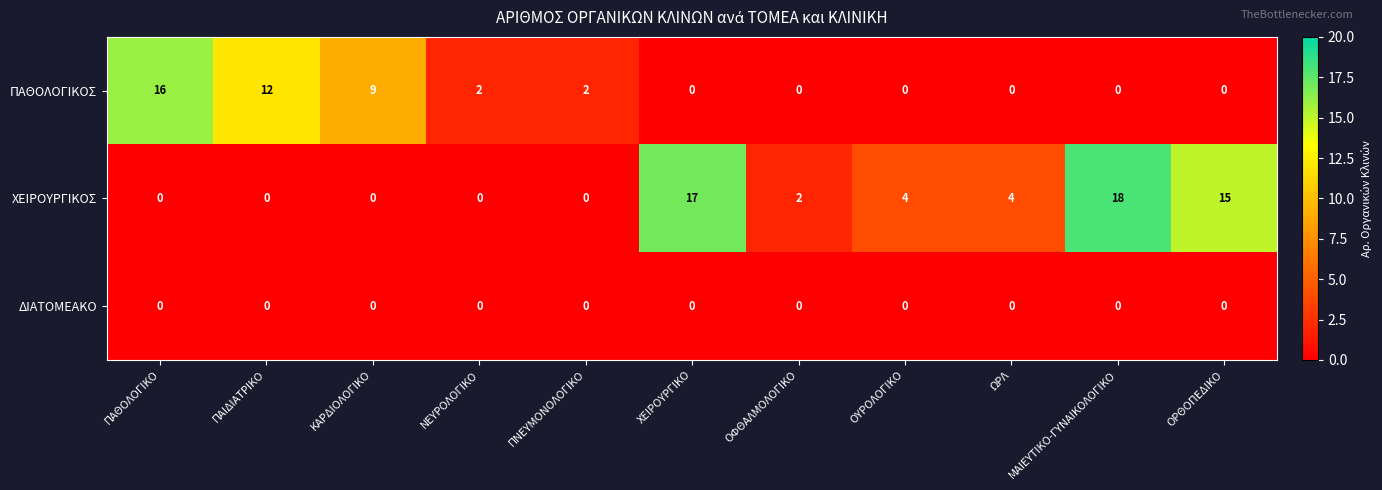

How many ΧΕΙΡΟΥΡΓΙΚΟΣ values are between 0 and 15?

9